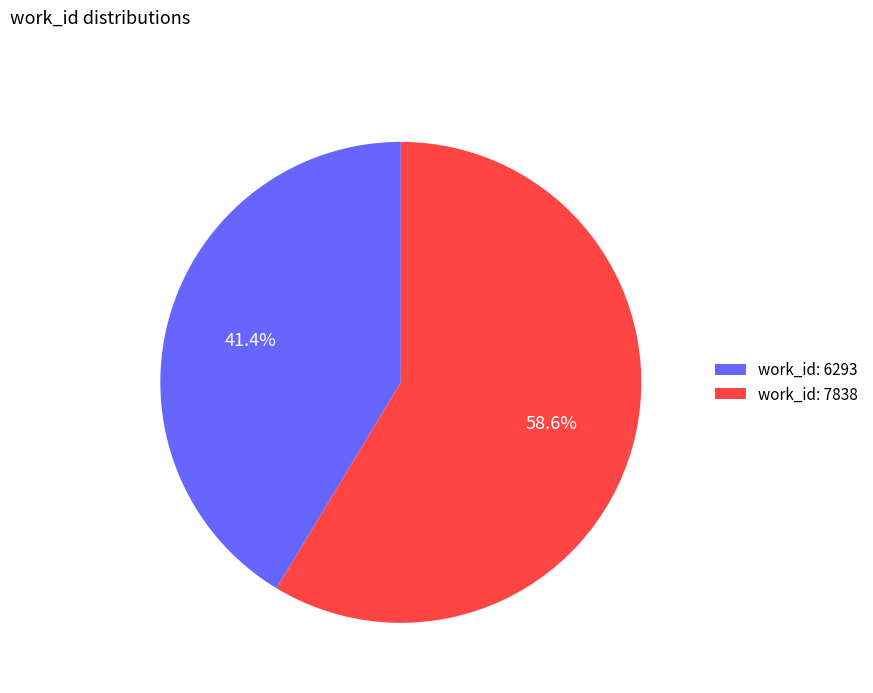

Count the number of slices in the pie.

2